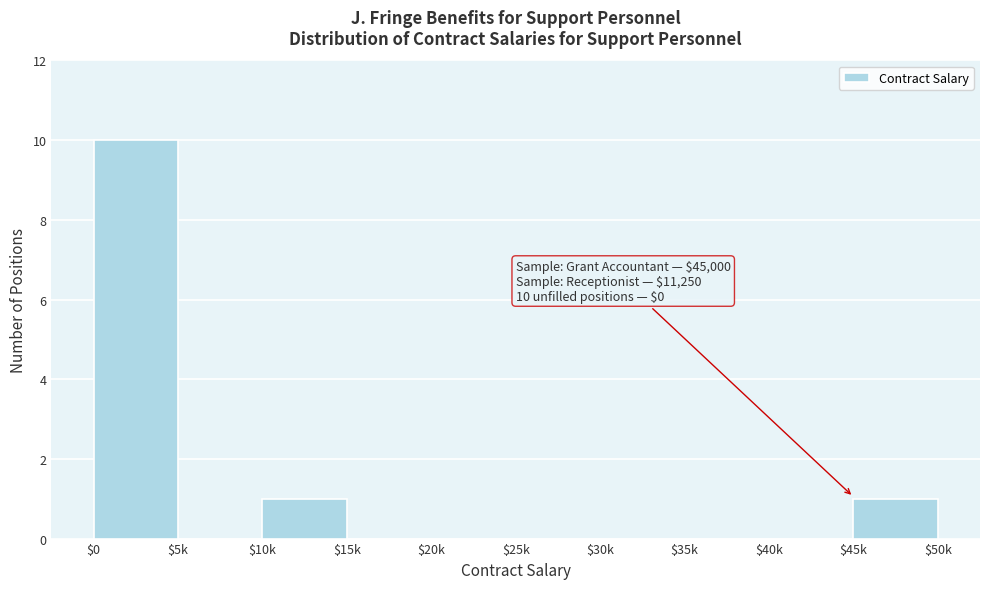

The chart shows a value of 6 at $20k. True or false?

False